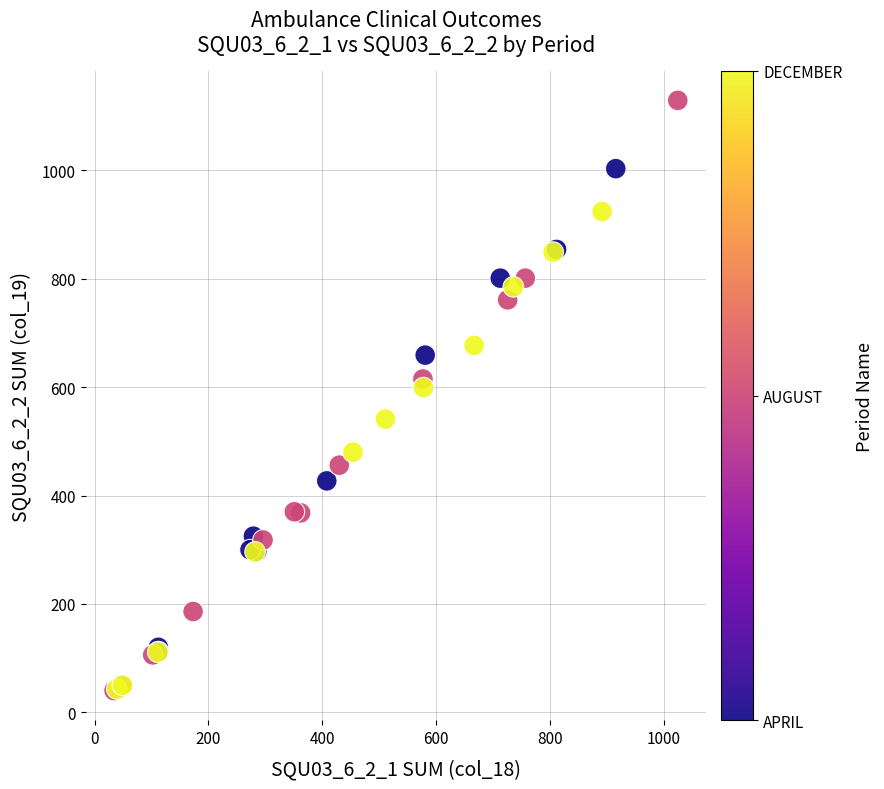

What Y value in the scatter plot is closest to 584?

599